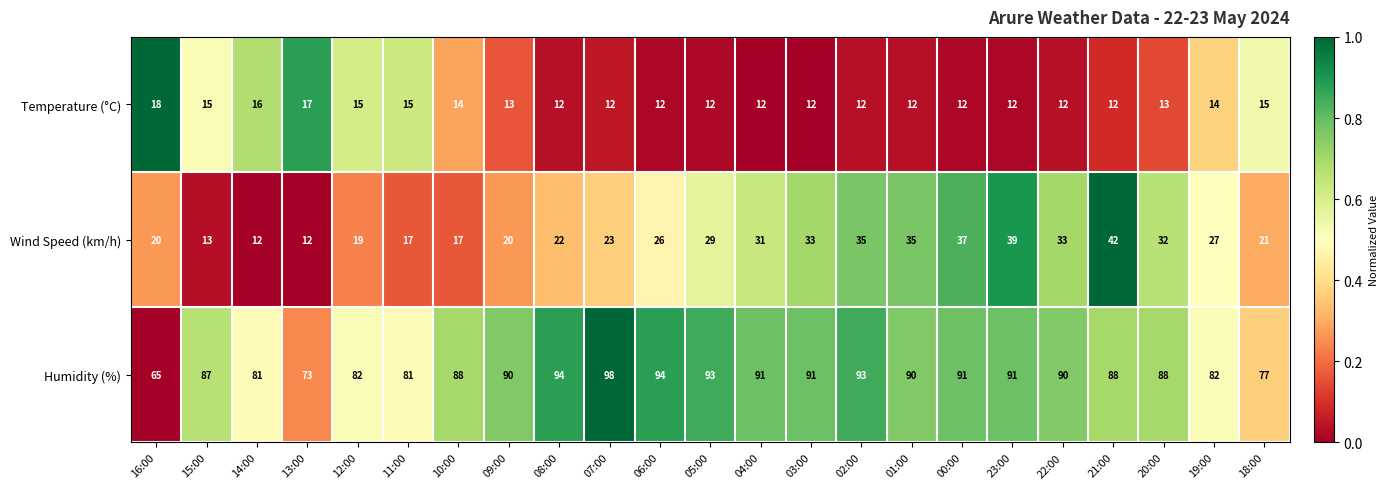

True or false: Temperature (°C) has a value of 15 at 15:00.

True